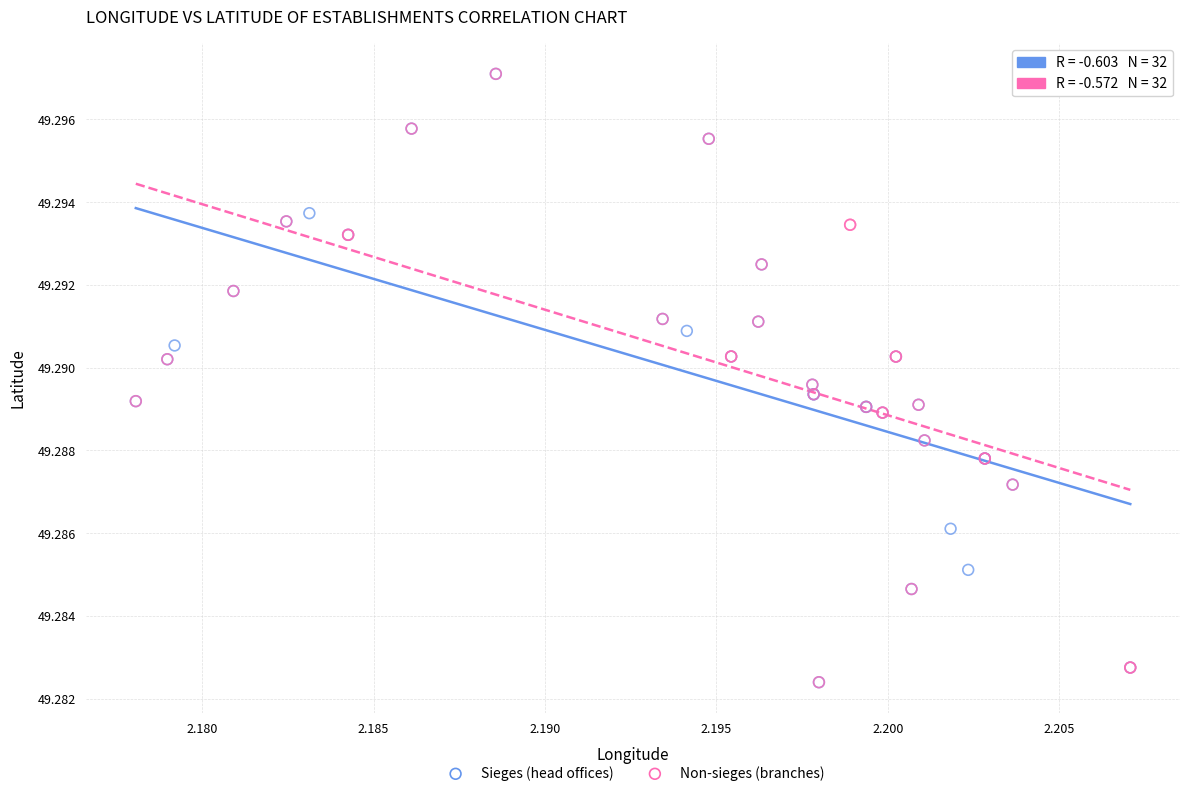

What are all the series names shown in the legend?

Sieges (head offices), Non-sieges (branches)